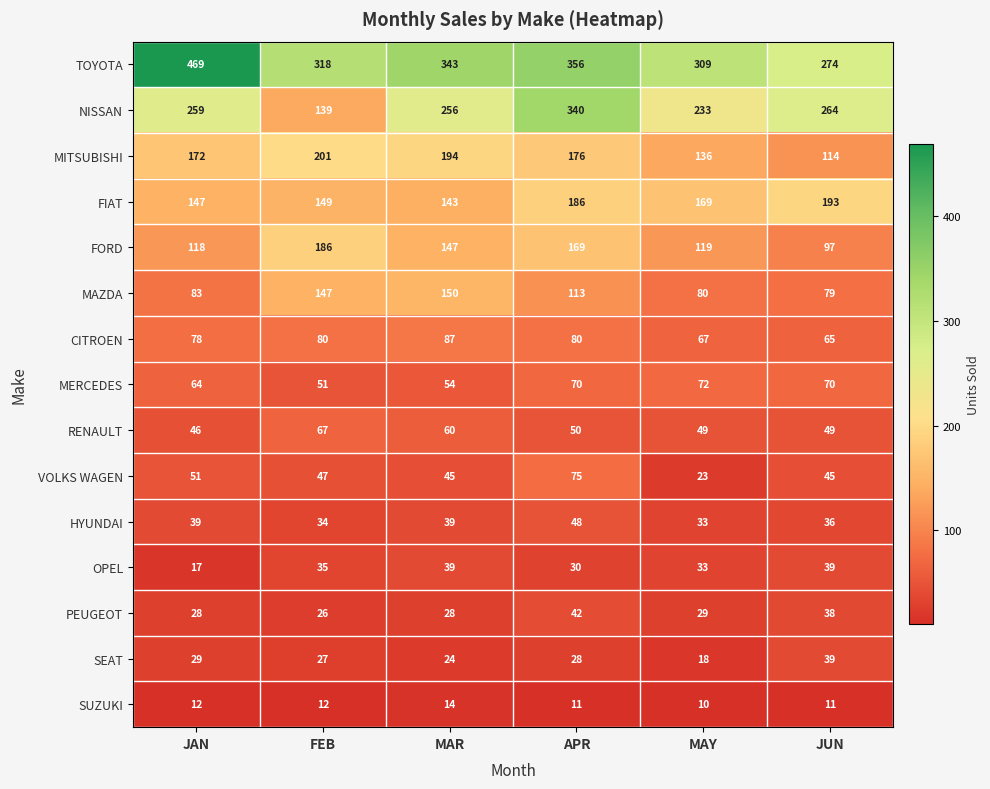

At which label is MAZDA closest to 114?

APR